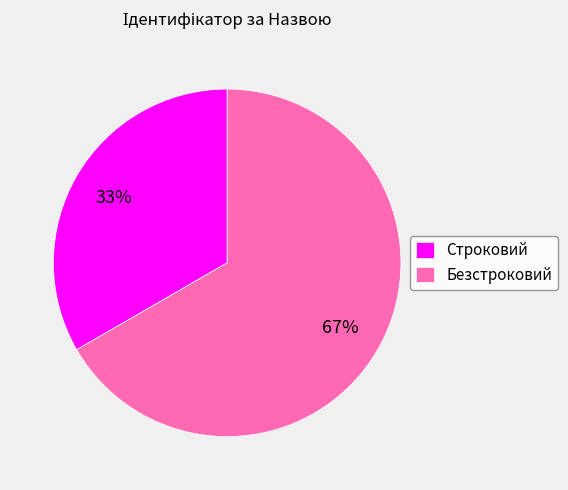

To the nearest percent, what is the average slice percentage?

50%